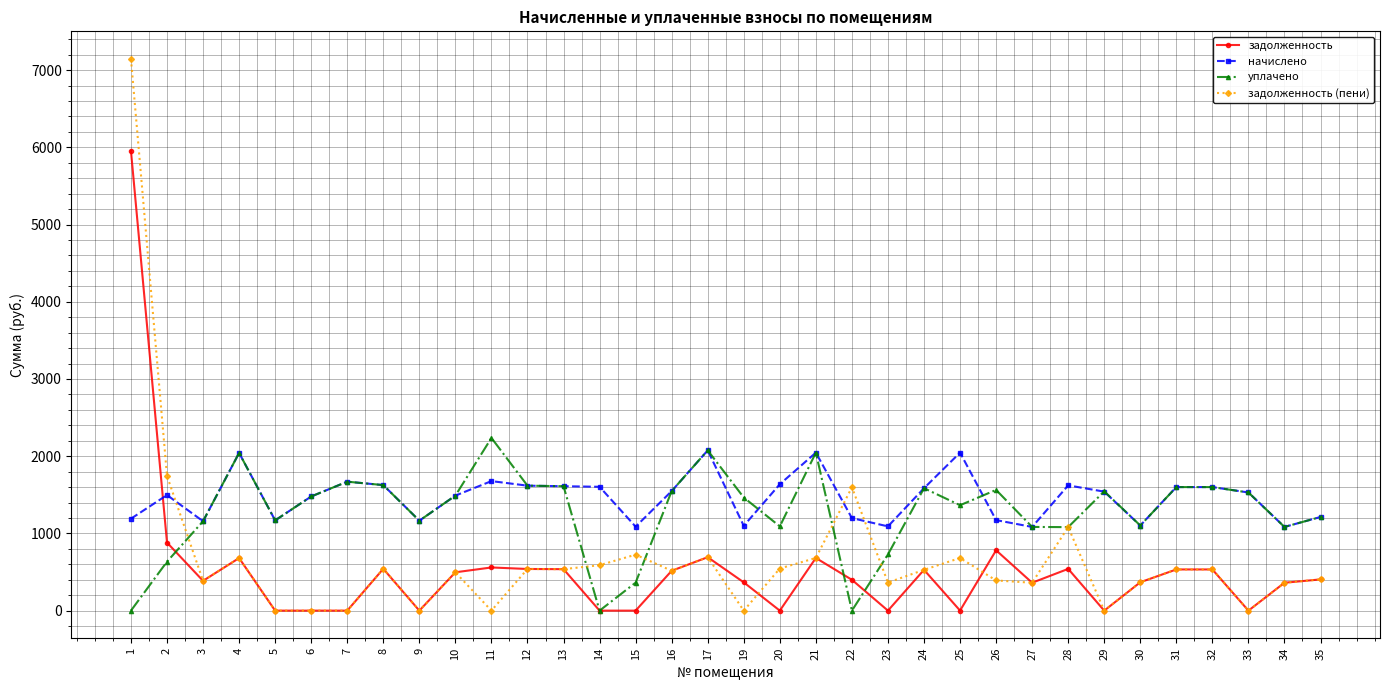

List the series in order of their overall mean, lowest first.

задолженность, задолженность (пени), уплачено, начислено